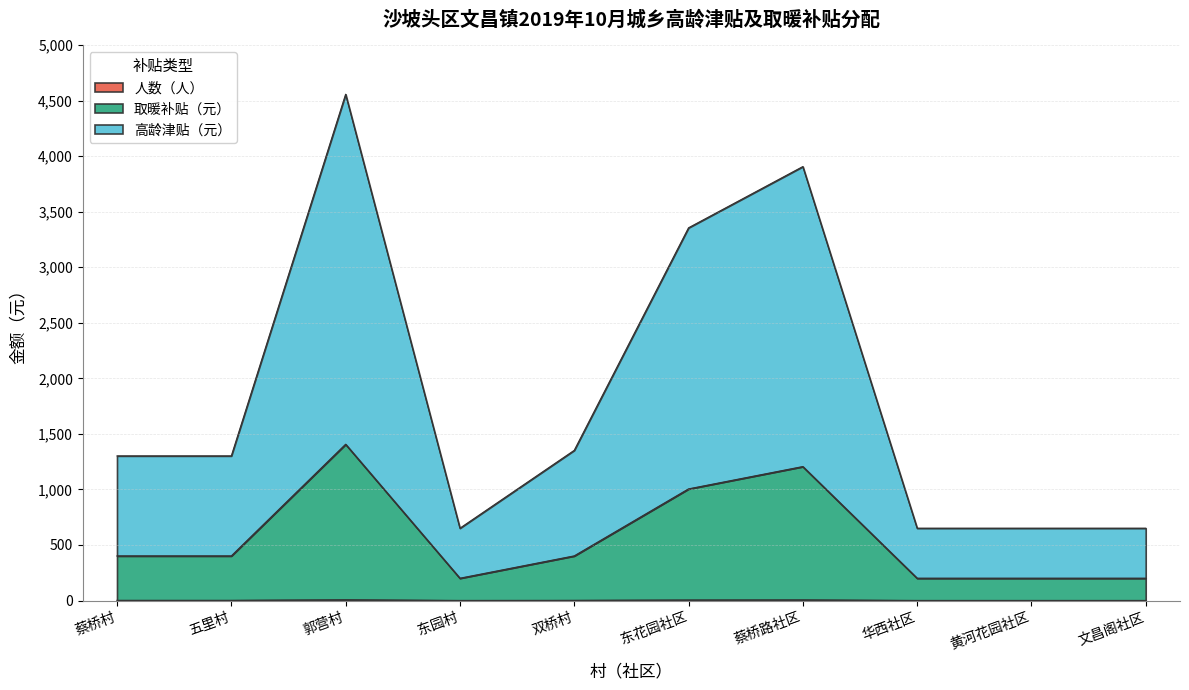

At how many categories does at least one series exceed 1220?

6